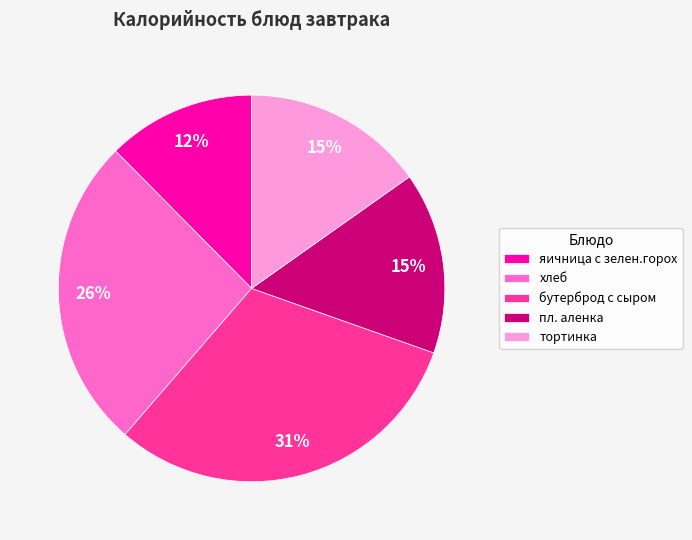

To the nearest percent, what is the difference between the largest and smallest slice percentages?

19%